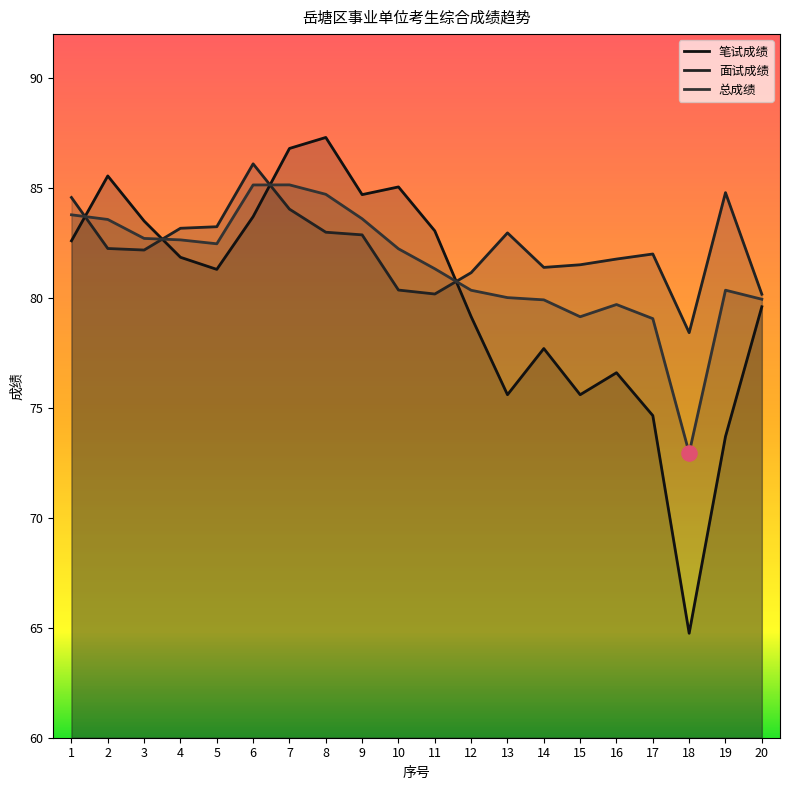

Which series has the widest spread of Y values?

笔试成绩